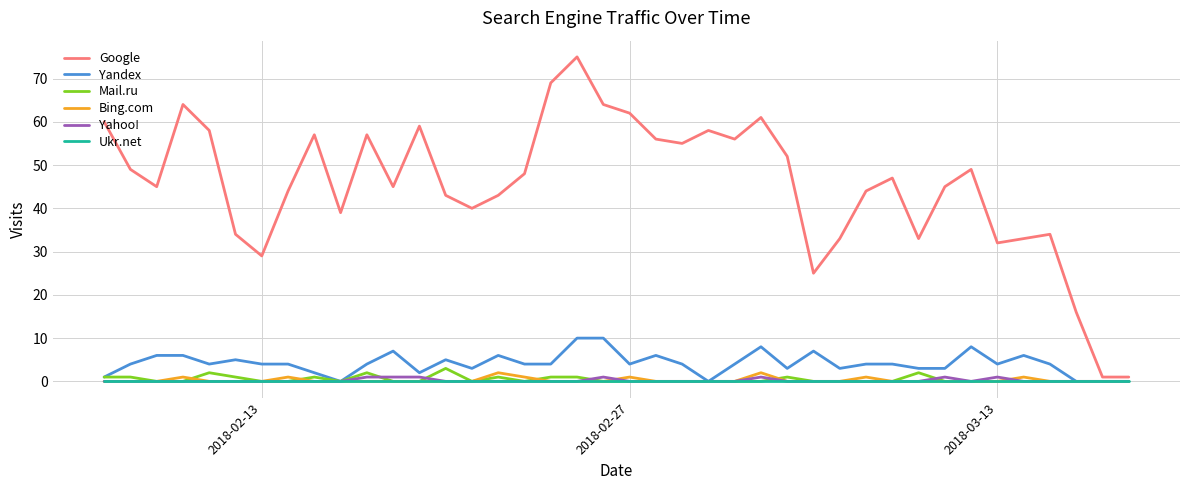

What is the maximum value shown in the chart?

75